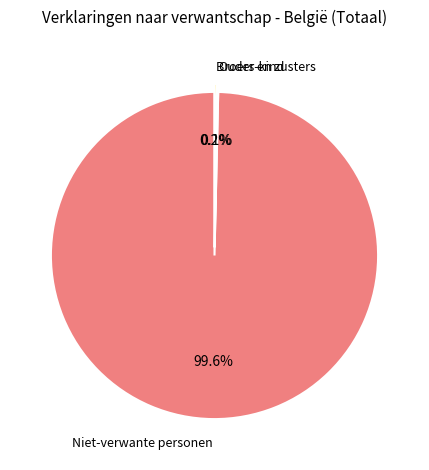

Does any single category account for the majority?

Yes